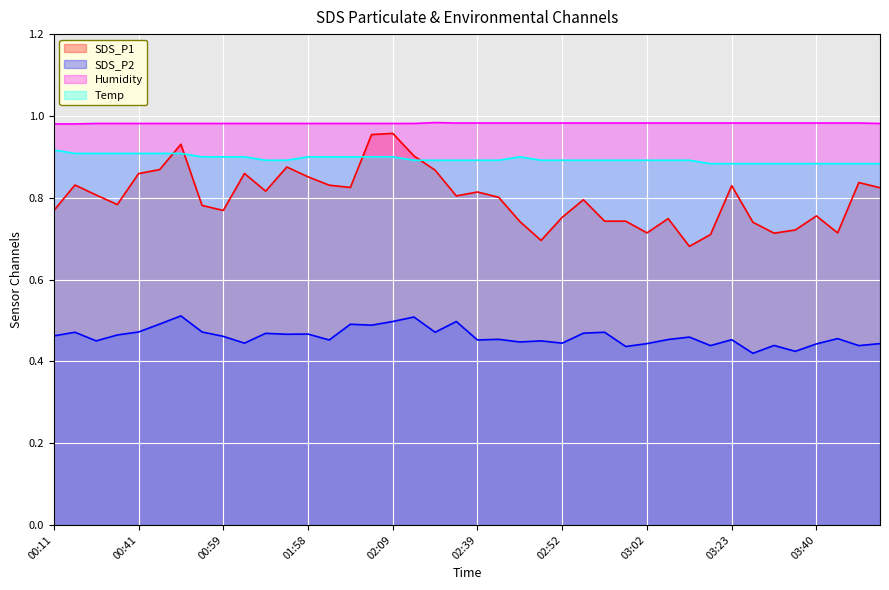

What are all the series names shown in the legend?

SDS_P1, SDS_P2, Humidity, Temp